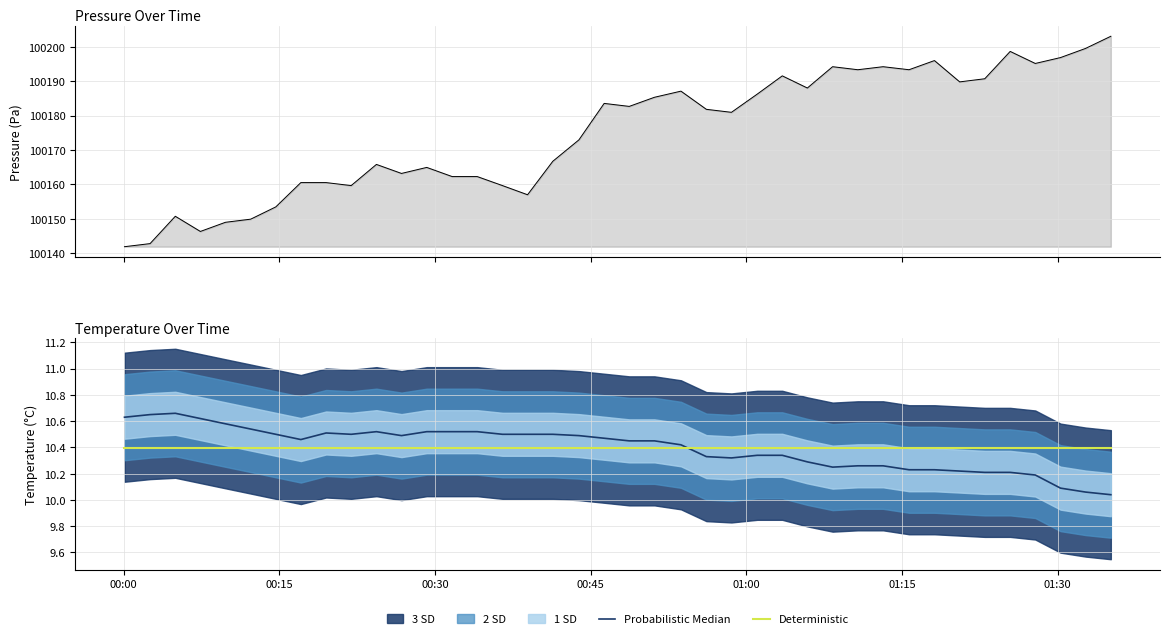

Count the number of categories in the chart.

40